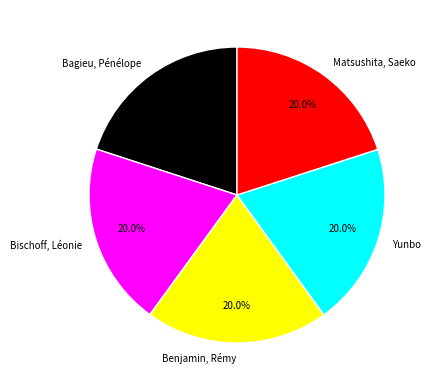

Does Bagieu, Pénélope account for over 50% of the chart?

No